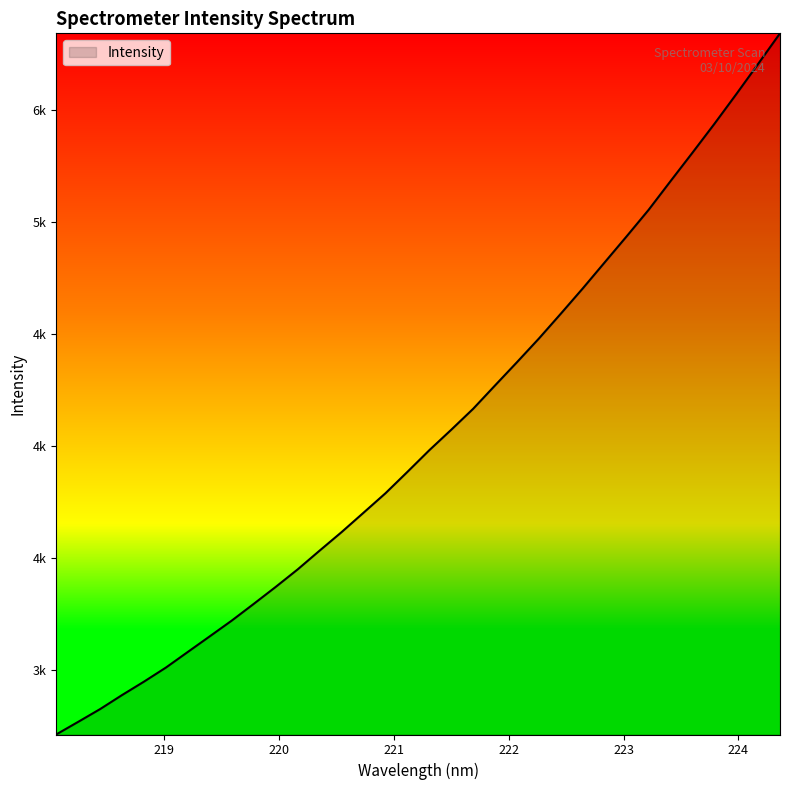

What is the smallest value displayed?

2710.9